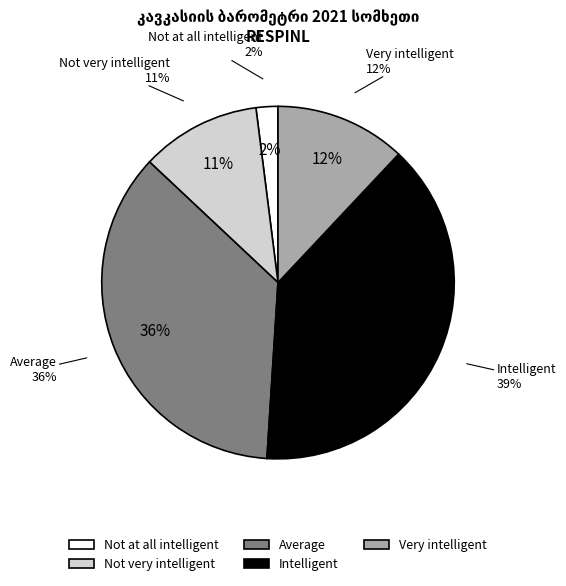

Count the number of slices in the pie.

5